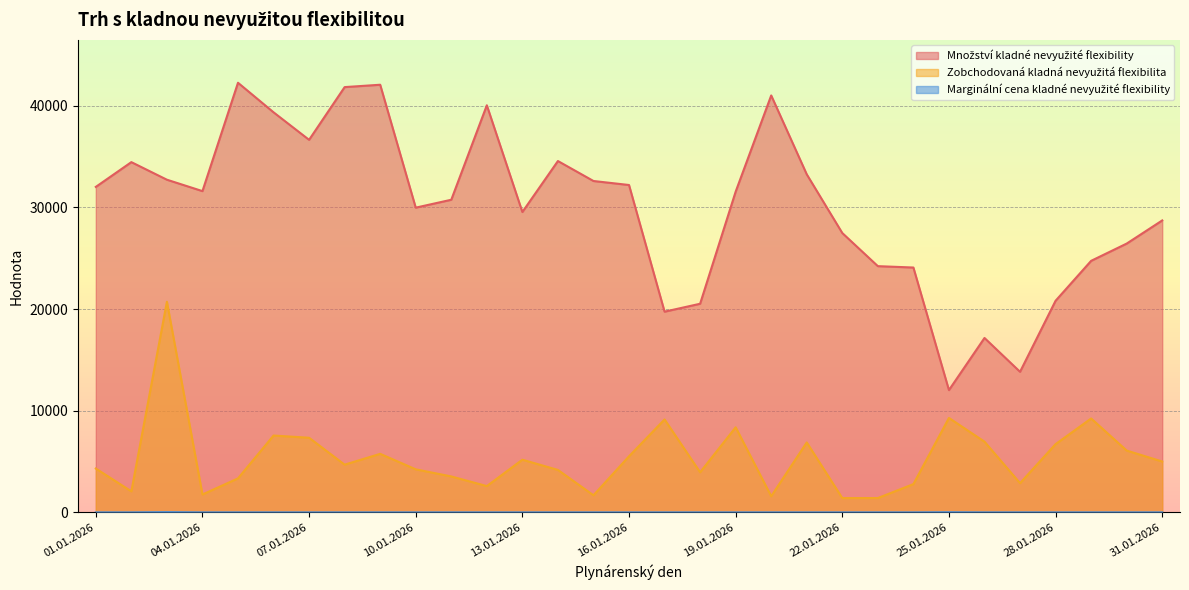

How many data points does each series have?

31